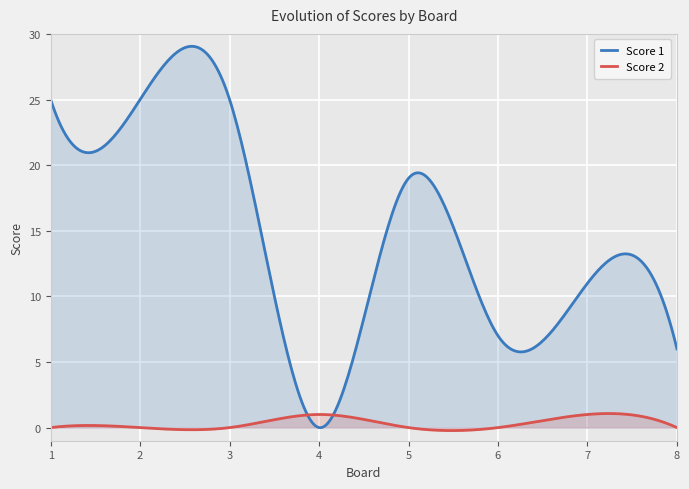

Between which two adjacent categories do Score 1 and Score 2 first intersect?

3 and 4